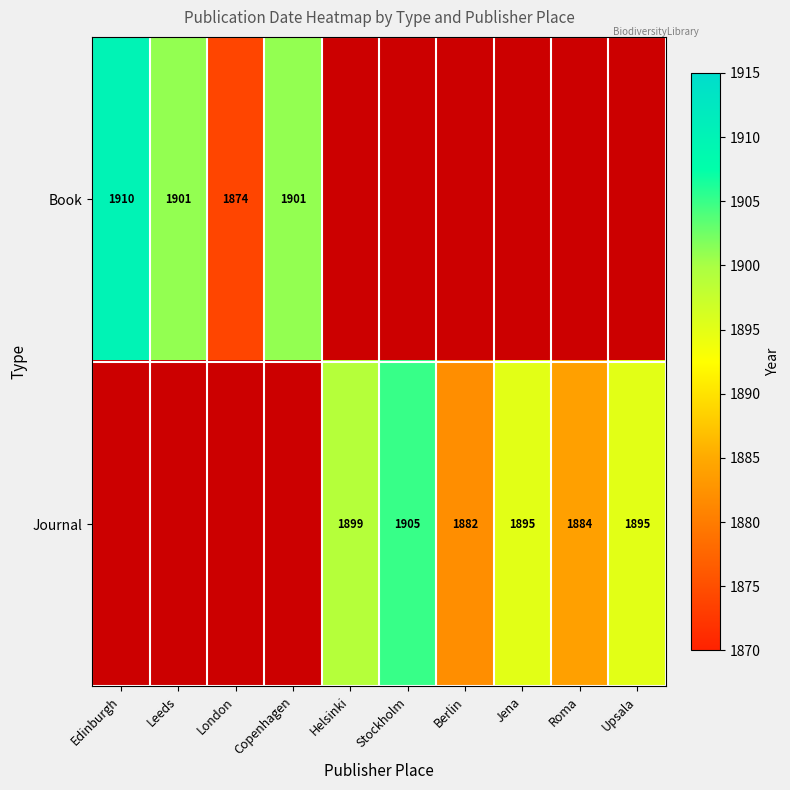

What is the sum of the Book values at Edinburgh and Leeds?

3811